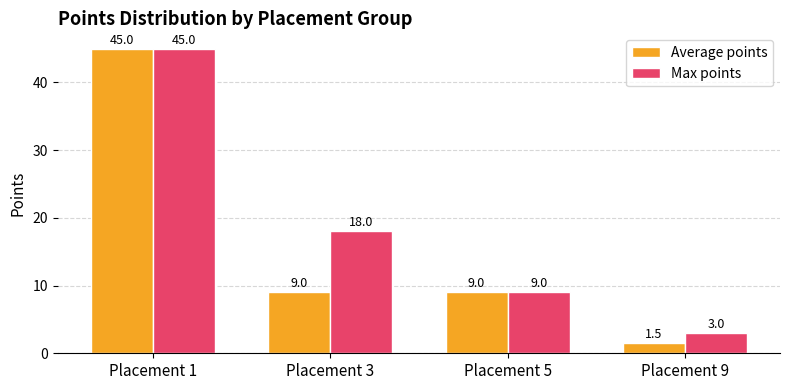

The Max points series shows 3.0 at Placement 9. True or false?

True